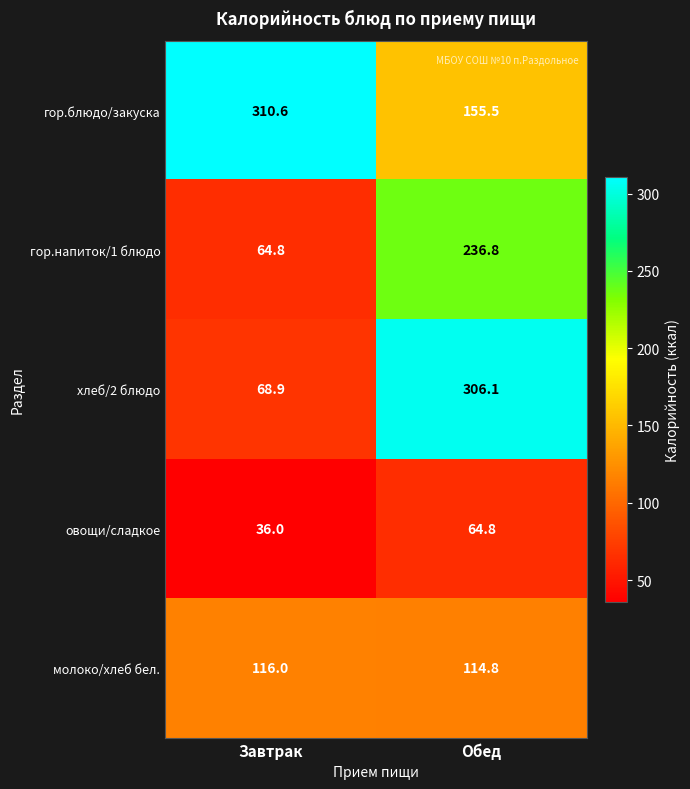

What is the sum of all овощи/сладкое values?

100.8